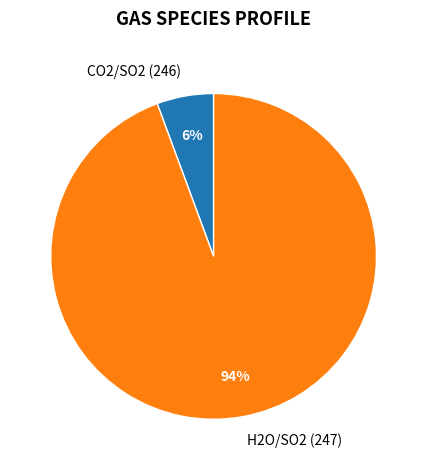

Rank the categories by value from lowest to highest.

CO2/SO2 (246), H2O/SO2 (247)